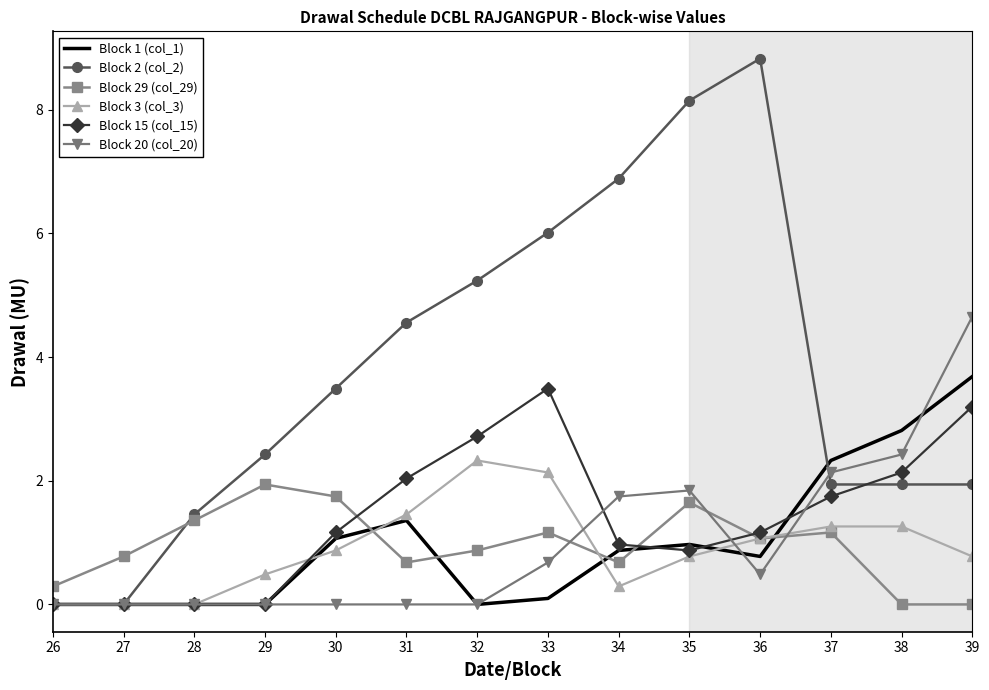

True or false: Block 20 (col_20) has a value of 2.4 at 38.

True